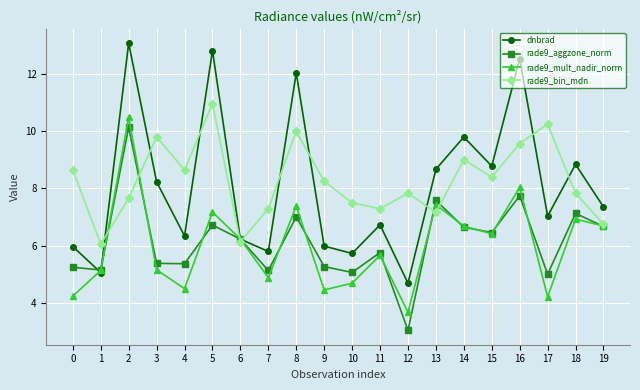

What is the value of the dnbrad point at the 20th from the left?

7.4